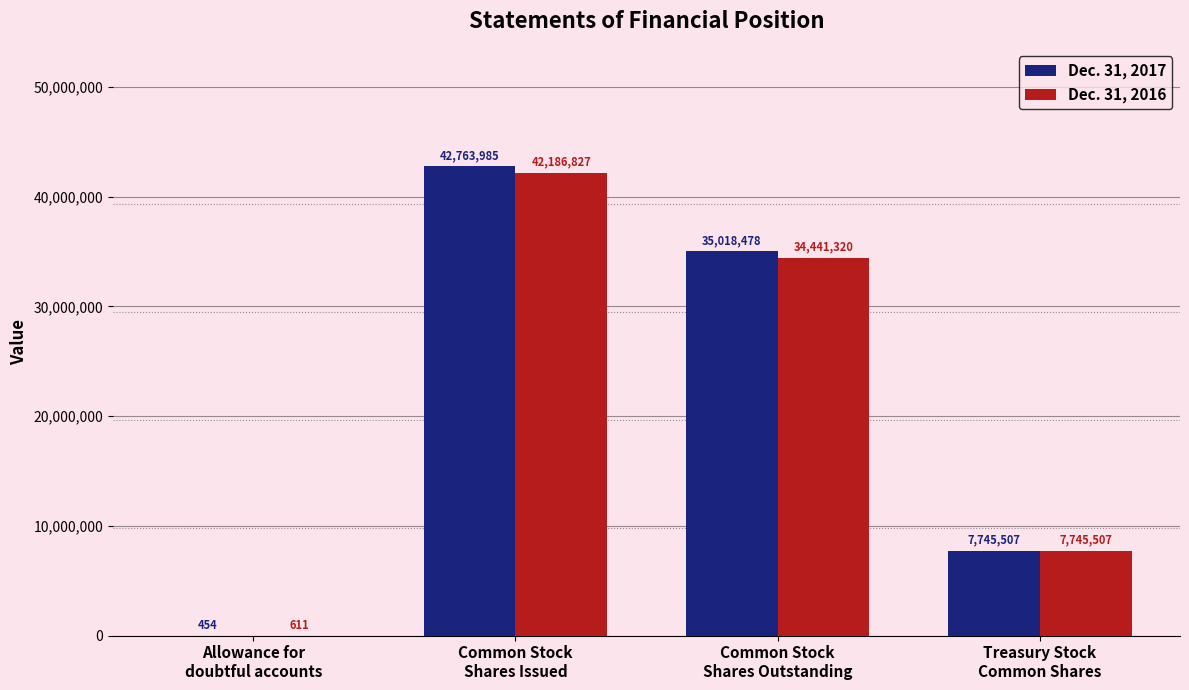

True or false: Dec. 31, 2017 has a value of 17267944 at Common Stock
Shares Issued.

False